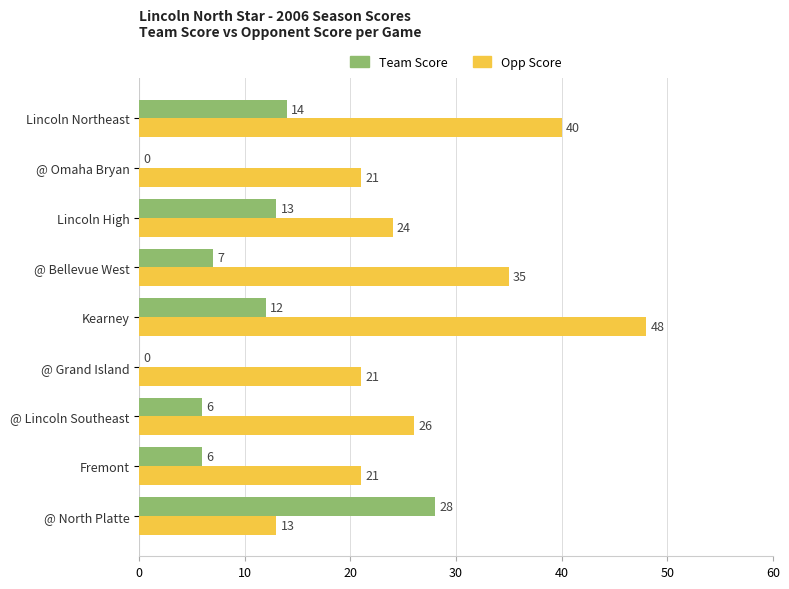

Which series has the largest total across all categories?

Opp Score